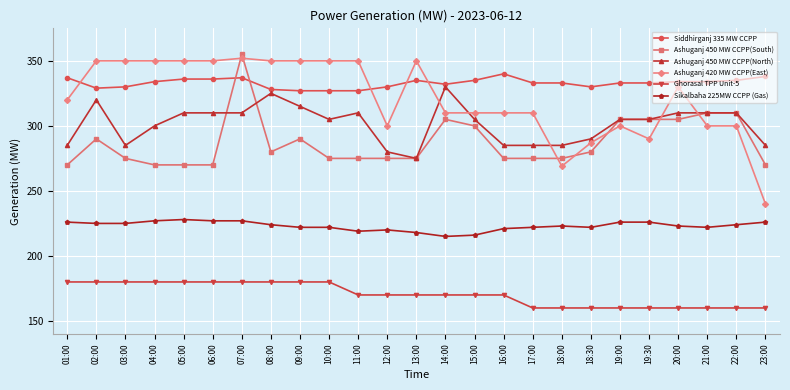

What is the maximum value shown in the chart?

355